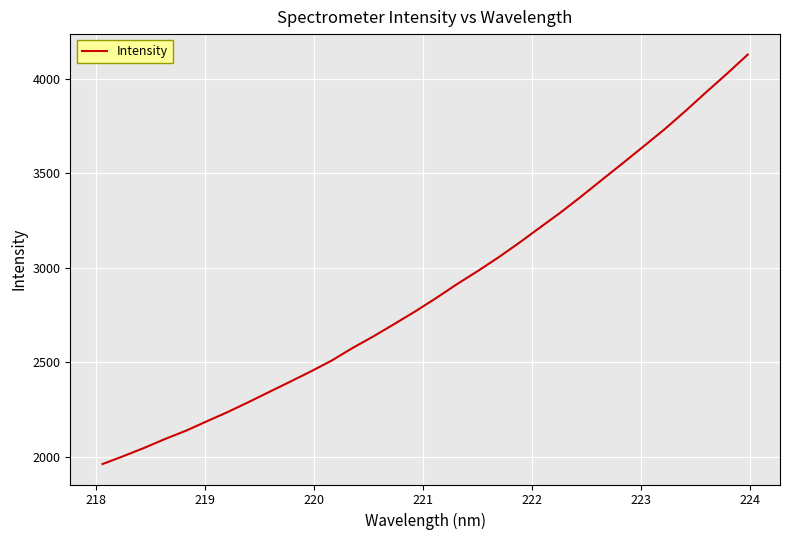

Does the chart have visible grid lines?

Yes